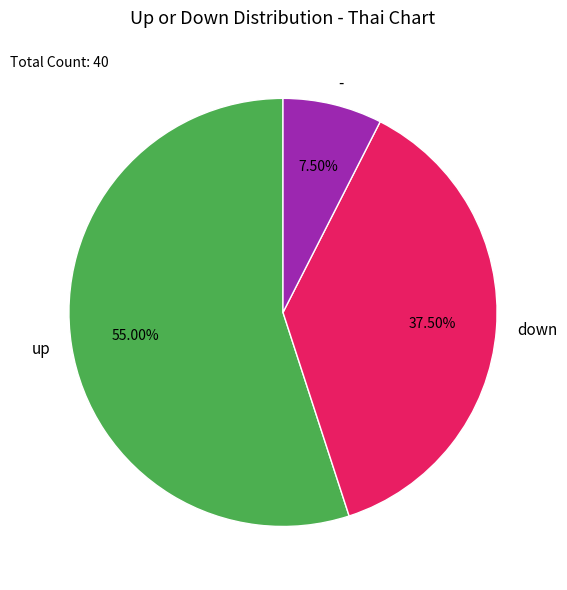

What is the largest slice in the pie chart?

up